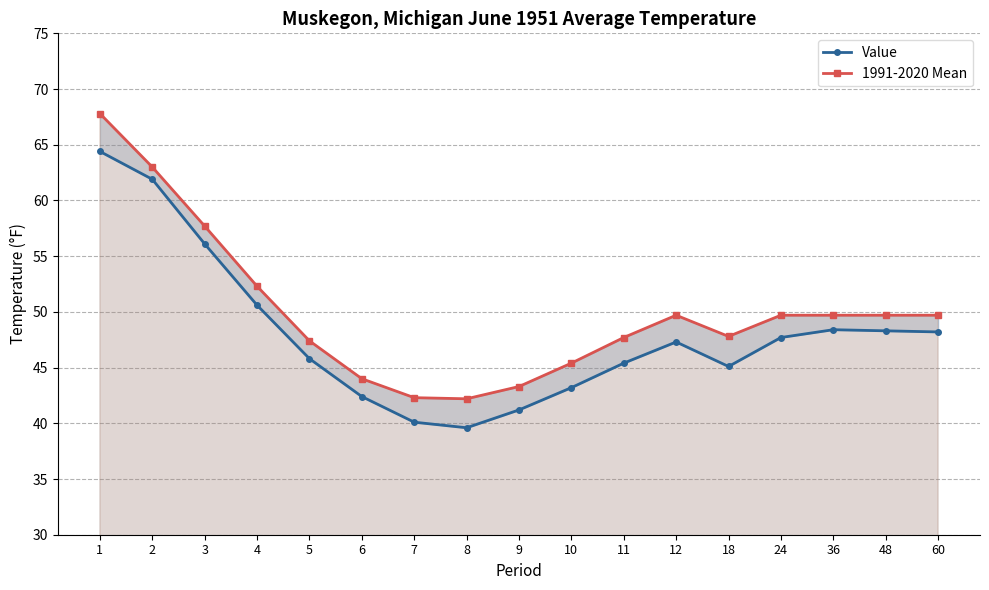

Between 1 and 60, which series saw the biggest shift?

1991-2020 Mean